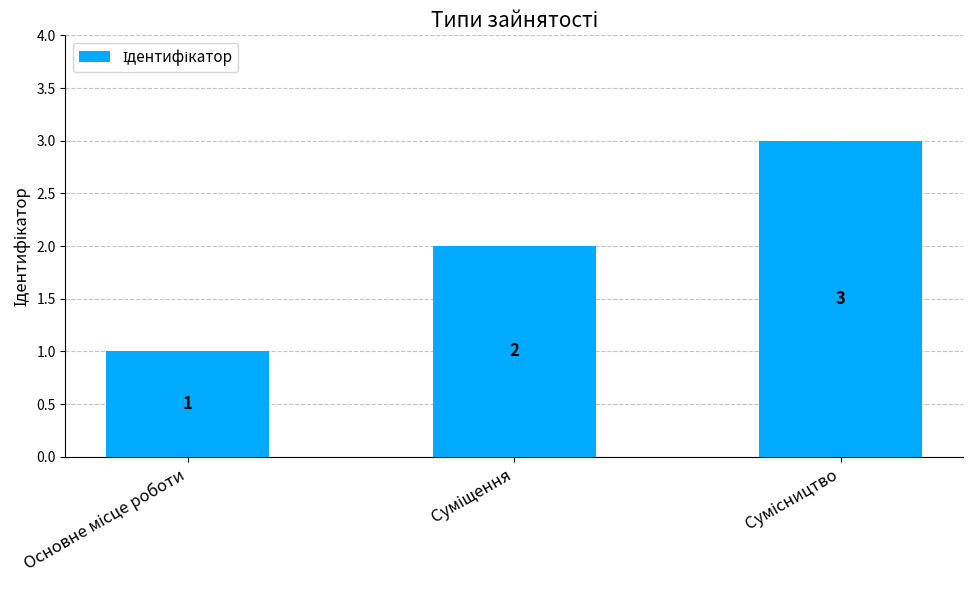

How many values are between 1 and 3?

3